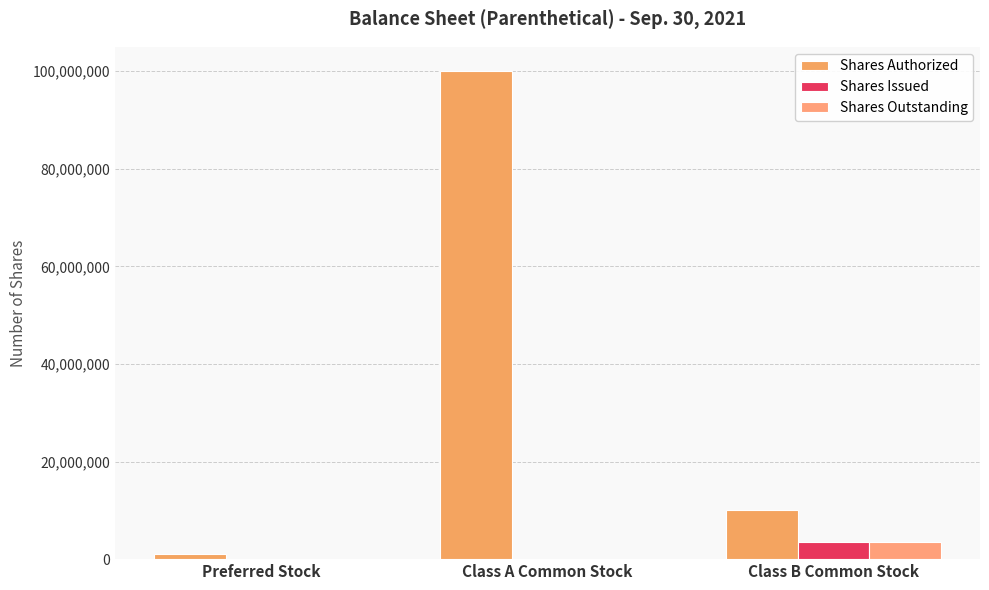

Which series has the largest range (max minus min)?

Shares Authorized